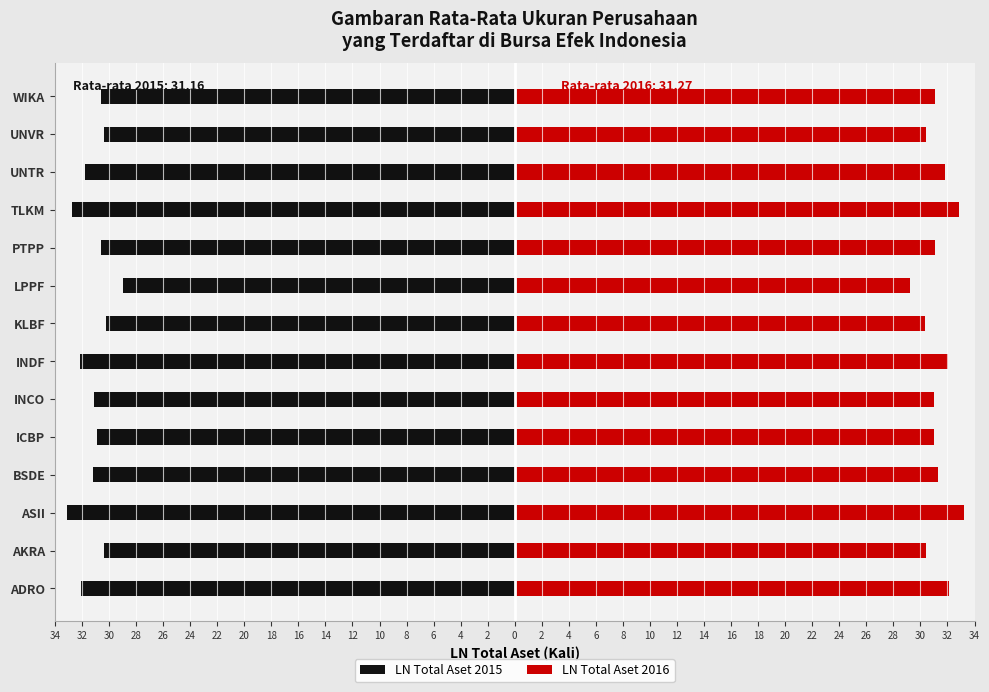

Between BSDE and INCO, which is larger?

INCO